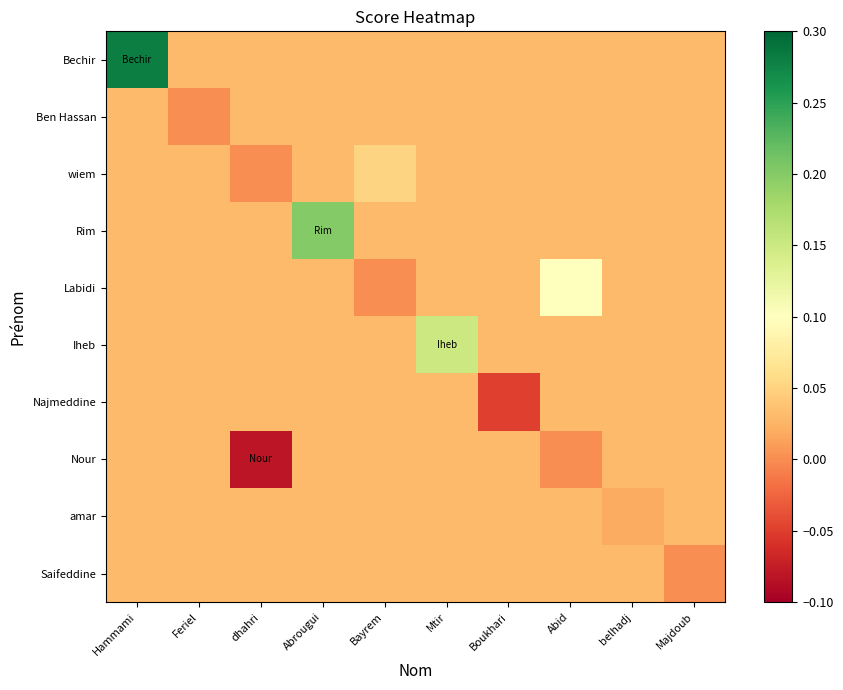

Rank the series at Hammami from lowest to highest value.

Ben Hassan, wiem, Rim, Labidi, Iheb, Najmeddine, Nour, amar, Saifeddine, Bechir